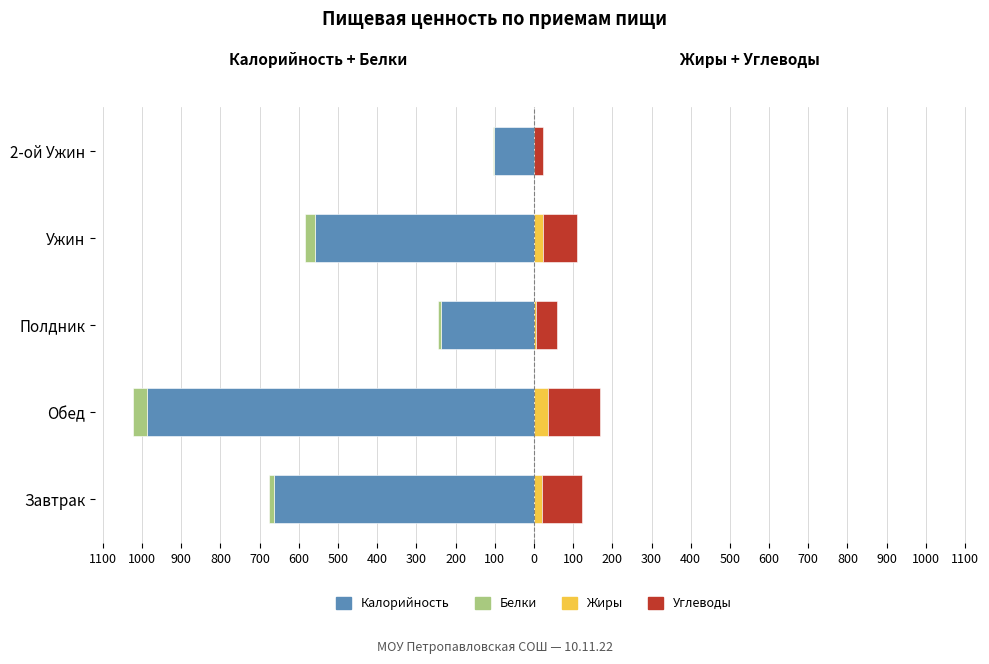

What is the value of the Углеводы bar at the 1st from the left?

102.6